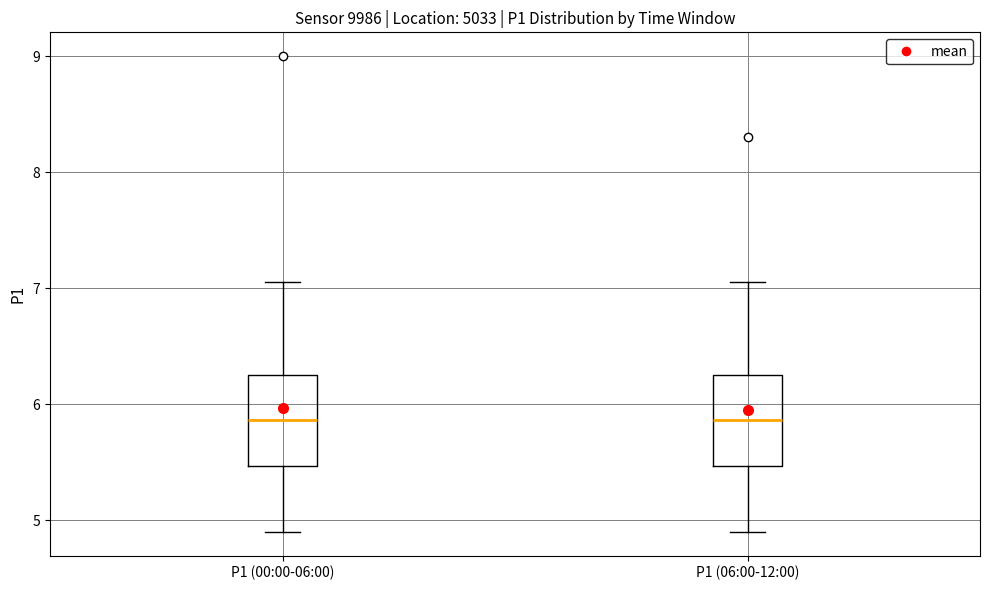

Reading left to right, transcribe this box plot: for each box, give where its median line is, the range the box spans, and where its two whiskers end, as read against the y-axis. The values are not printed on the chart, so give them approximately, as read against the axis.

P1 (00:00-06:00): median 5.9, box 5.5 to 6.3, whiskers 4.9 to 7.1
P1 (06:00-12:00): median 5.9, box 5.5 to 6.3, whiskers 4.9 to 7.1